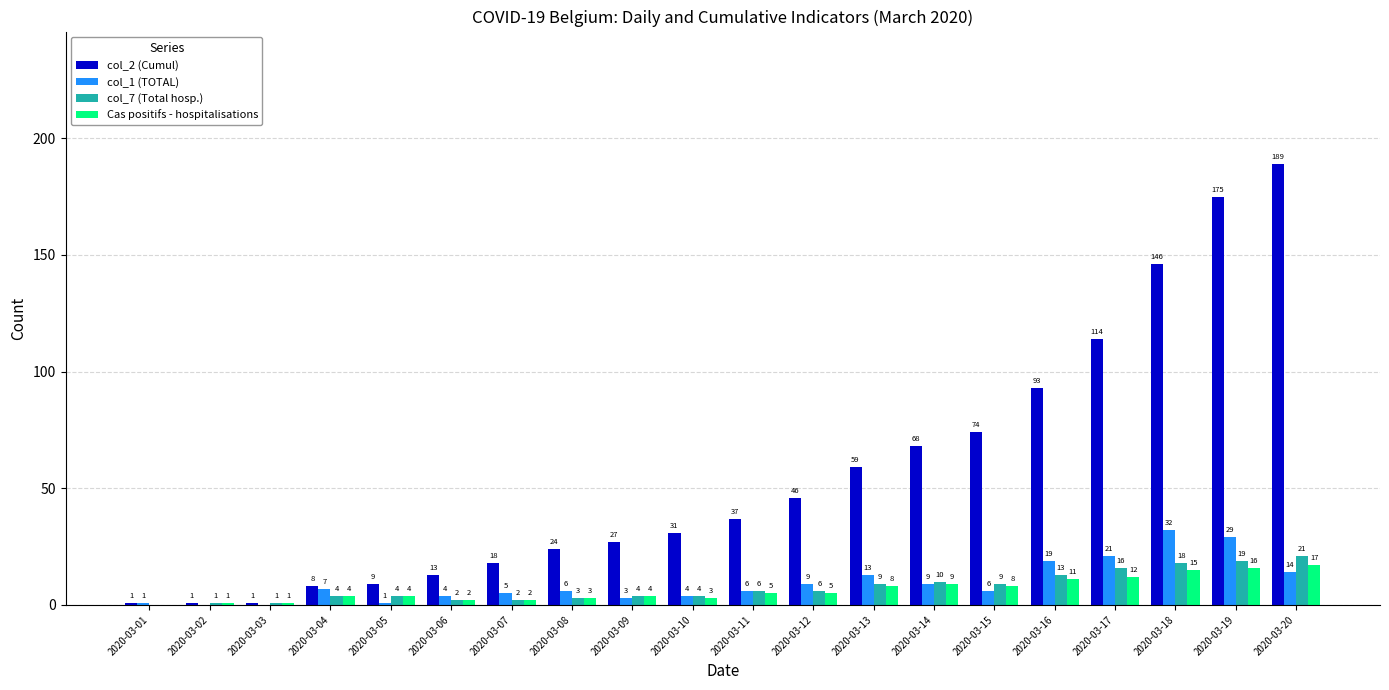

True or false: Cas positifs - hospitalisations has a value of 1 at 2020-03-03.

True